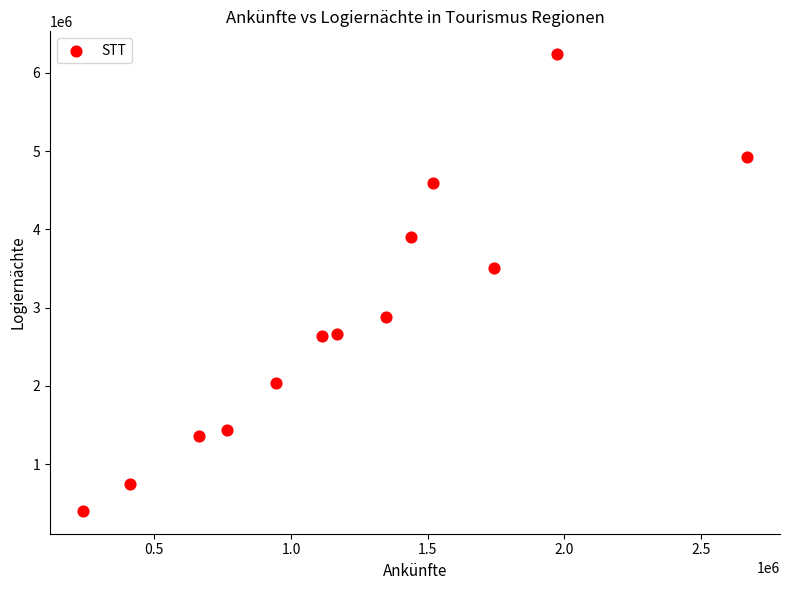

What is the range of X values (max minus min)?

2428489